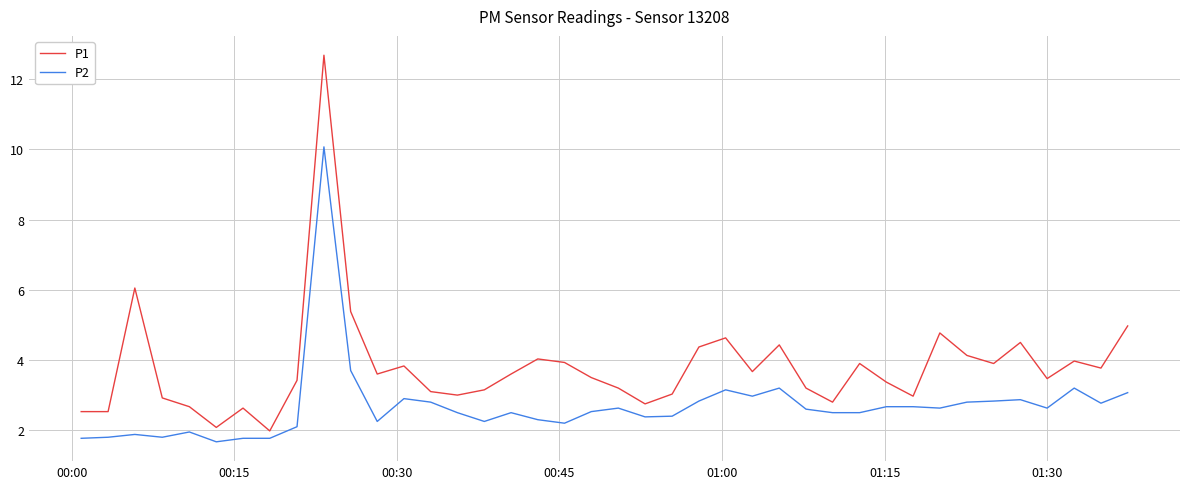

Rank the series by their maximum value, from lowest to highest.

P2, P1